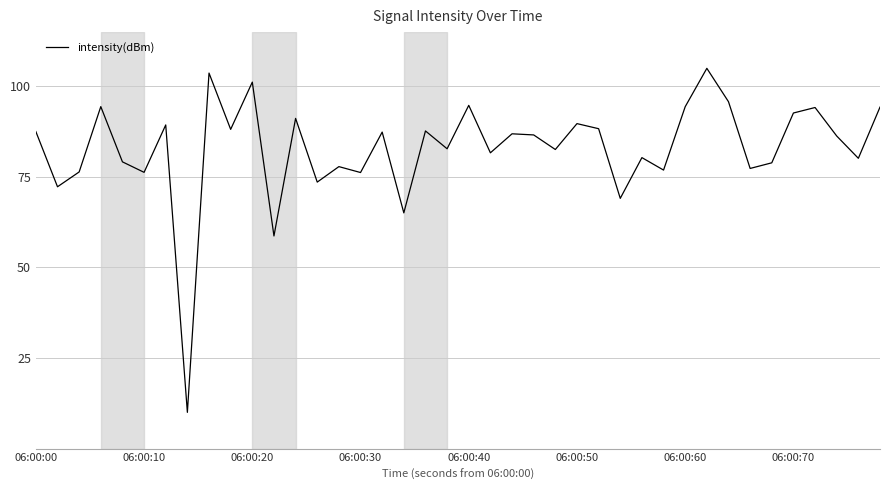

True or false: there are more than 1 points higher than both neighbors.

True